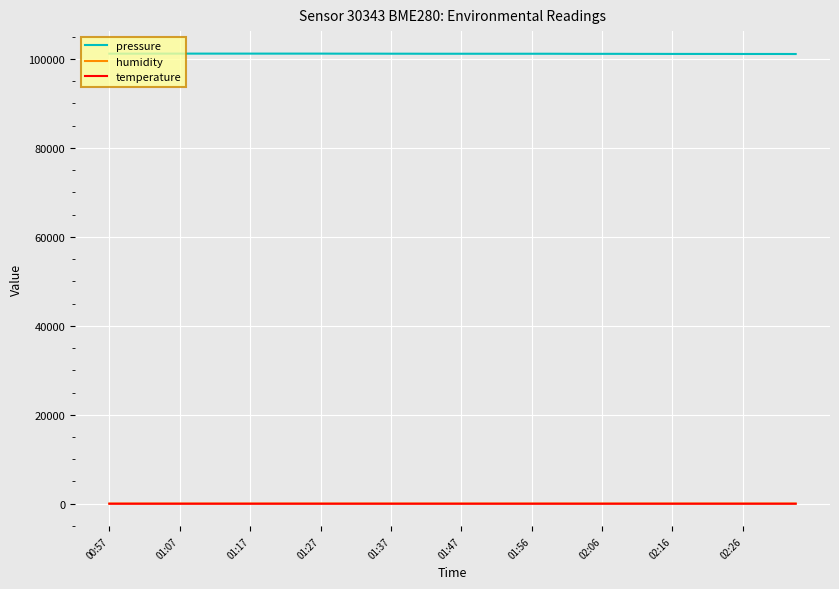

Is this an area chart (filled region under the line)?

No